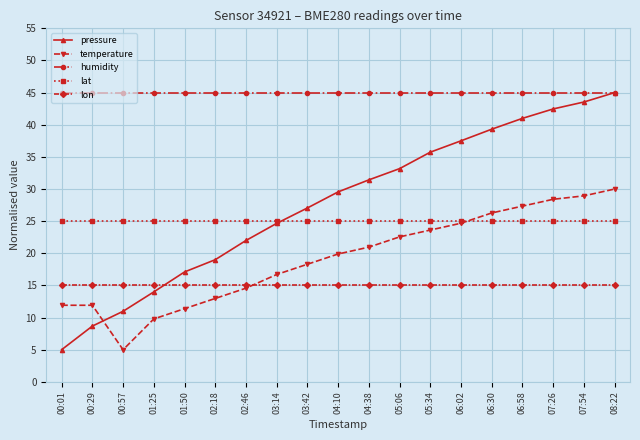

What is the label of the 11th point from the left?

04:38